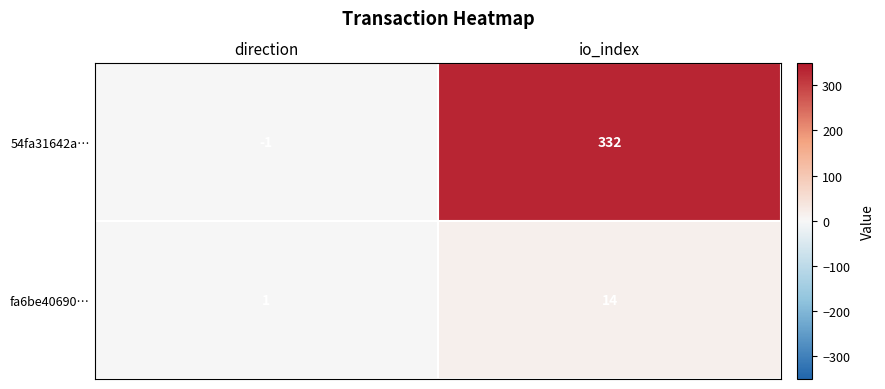

What is the spread (max minus min) of values at direction?

2